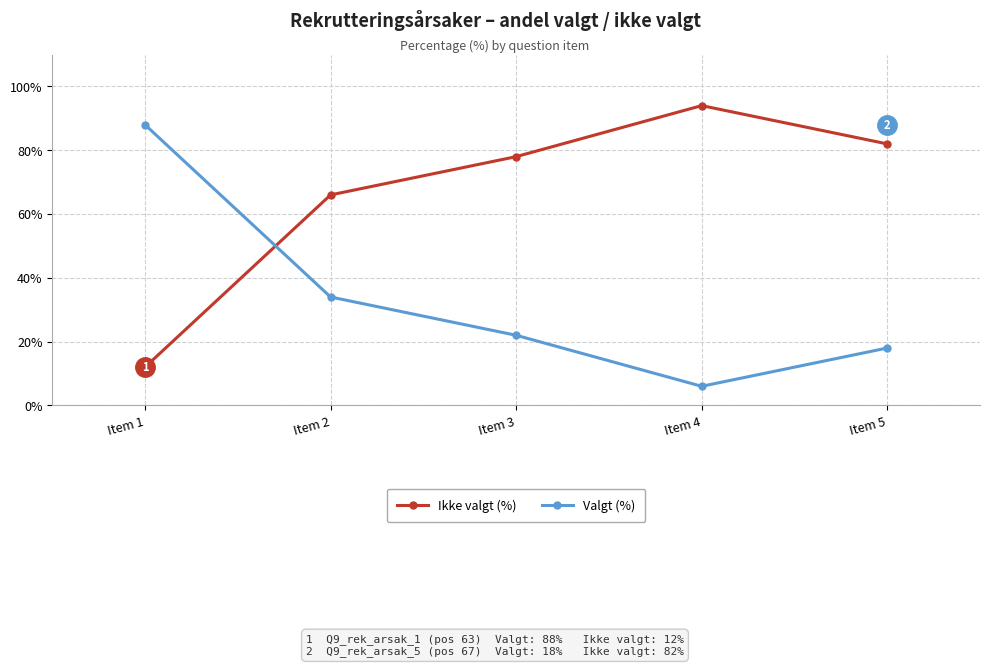

Reading left to right, transcribe all the data shown in this chart.

Ikke valgt (%): Item 1=12	Item 2=66	Item 3=78	Item 4=94	Item 5=82
Valgt (%): Item 1=88	Item 2=34	Item 3=22	Item 4=6	Item 5=18